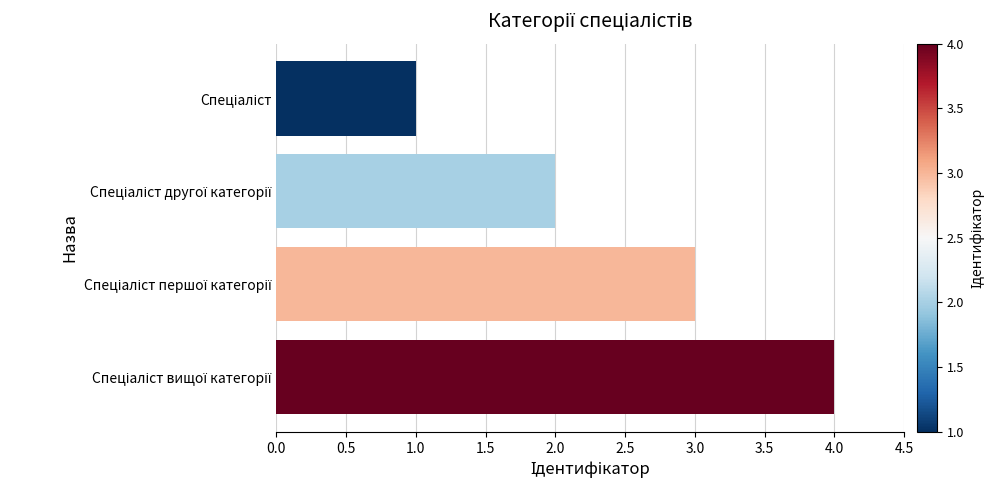

What is the maximum value shown in the chart?

4